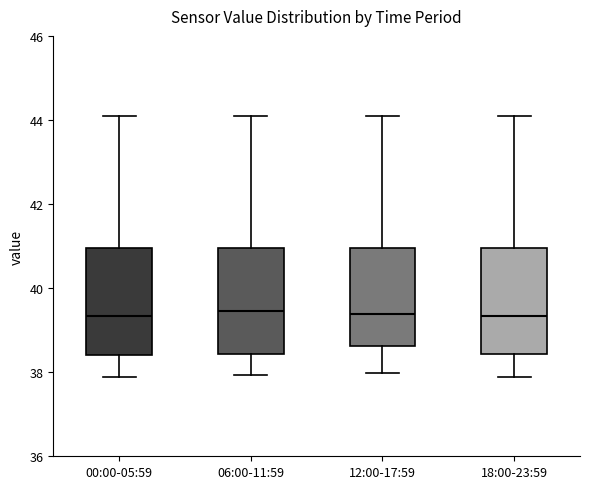

Where is the lower edge of the box for 12:00-17:59 on the y-axis? The values are not printed on the chart, so give them approximately, as read against the axis.

38.6